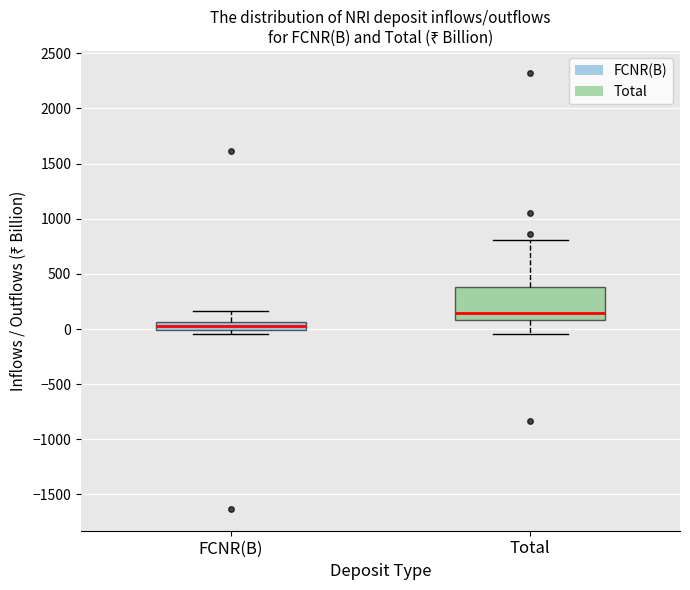

Which box has the highest median line?

Total